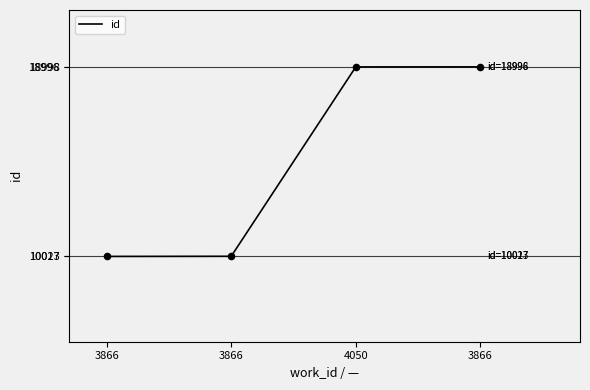

Between 3866 and 4050, which is larger?

4050